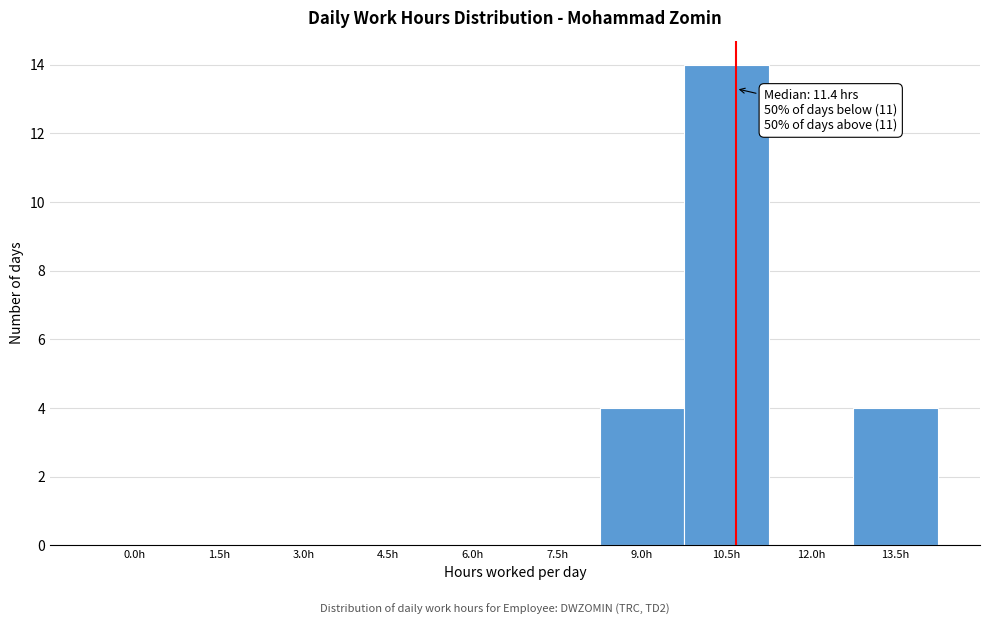

Reading left to right, what are all the values shown in this chart?

0.0h=0	1.5h=0	3.0h=0	4.5h=0	6.0h=0	7.5h=0	9.0h=4	10.5h=14	12.0h=0	13.5h=4